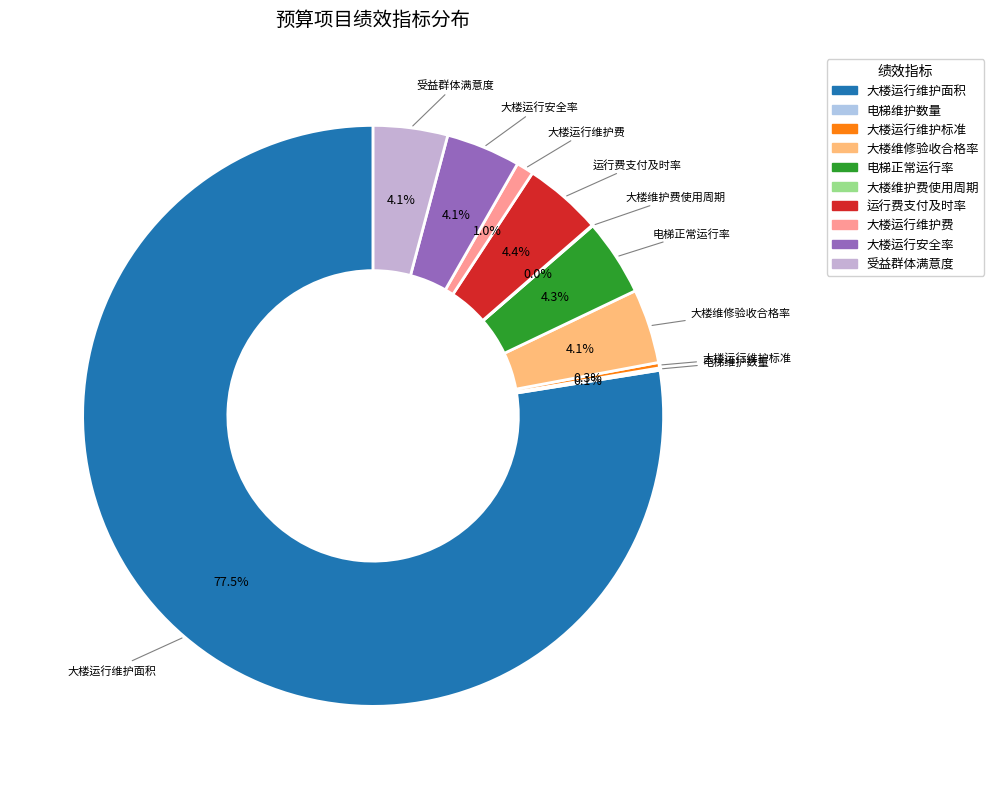

True or false: 大楼运行维护标准 accounts for 0% of the total.

True